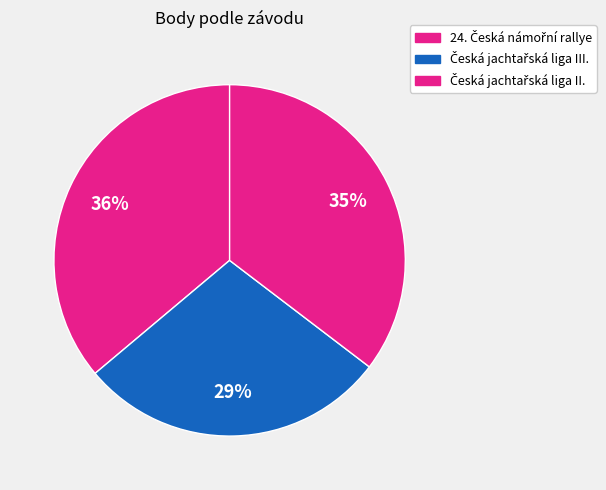

Count the number of slices in the pie.

3